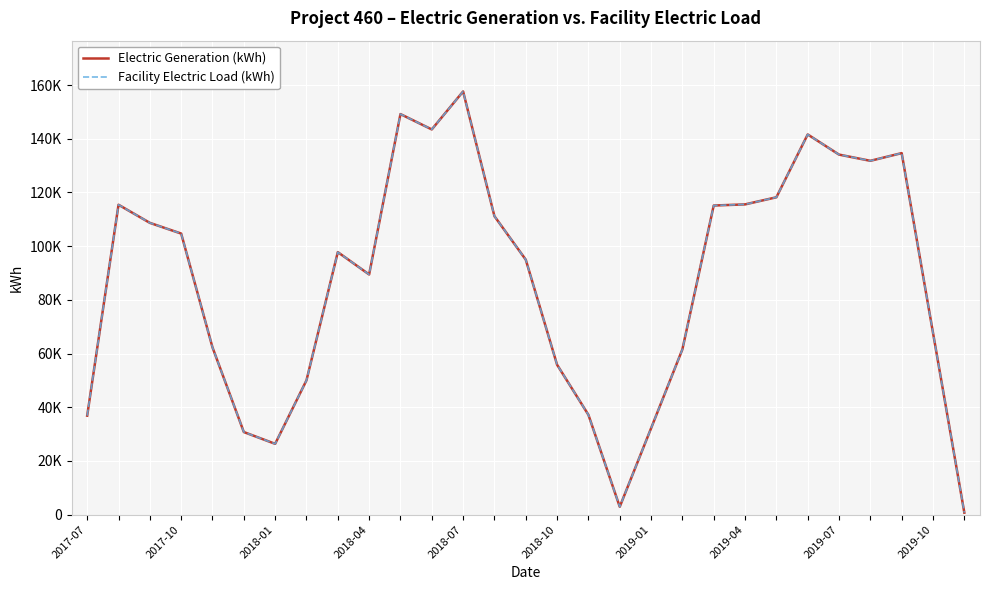

What is the difference between the second highest and minimum values in the Facility Electric Load (kWh) series?

148437.4